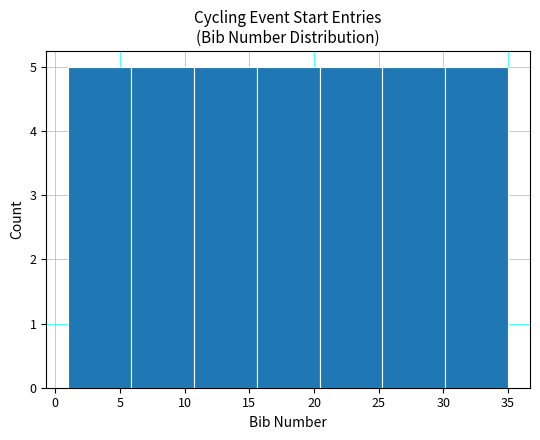

Reading left to right, transcribe this chart: for each bar, give the range it covers on the x-axis and its height. Neither the bar edges nor the heights are printed on the chart, so give them approximately, as read against the axes.

1.0 to 6.0: 5
6.0 to 10.5: 5
10.5 to 15.5: 5
15.5 to 20.5: 5
20.5 to 25.5: 5
25.5 to 30.0: 5
30.0 to 35.0: 5